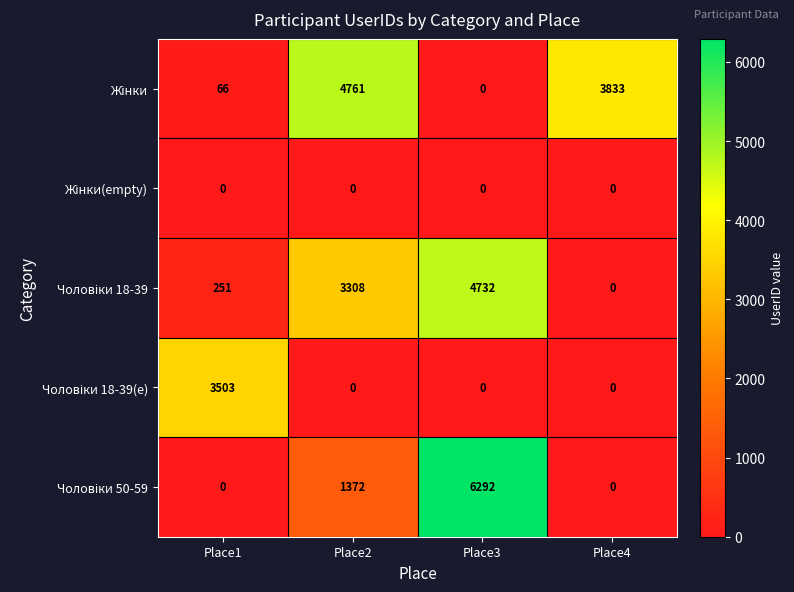

How many distinct data groups are displayed?

5